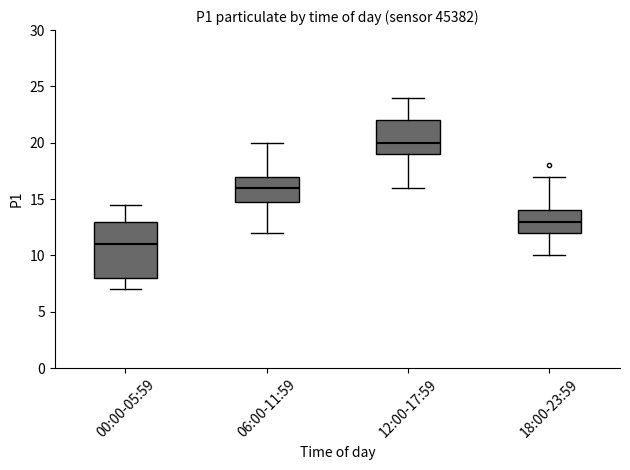

Which box's median line is the highest?

12:00-17:59